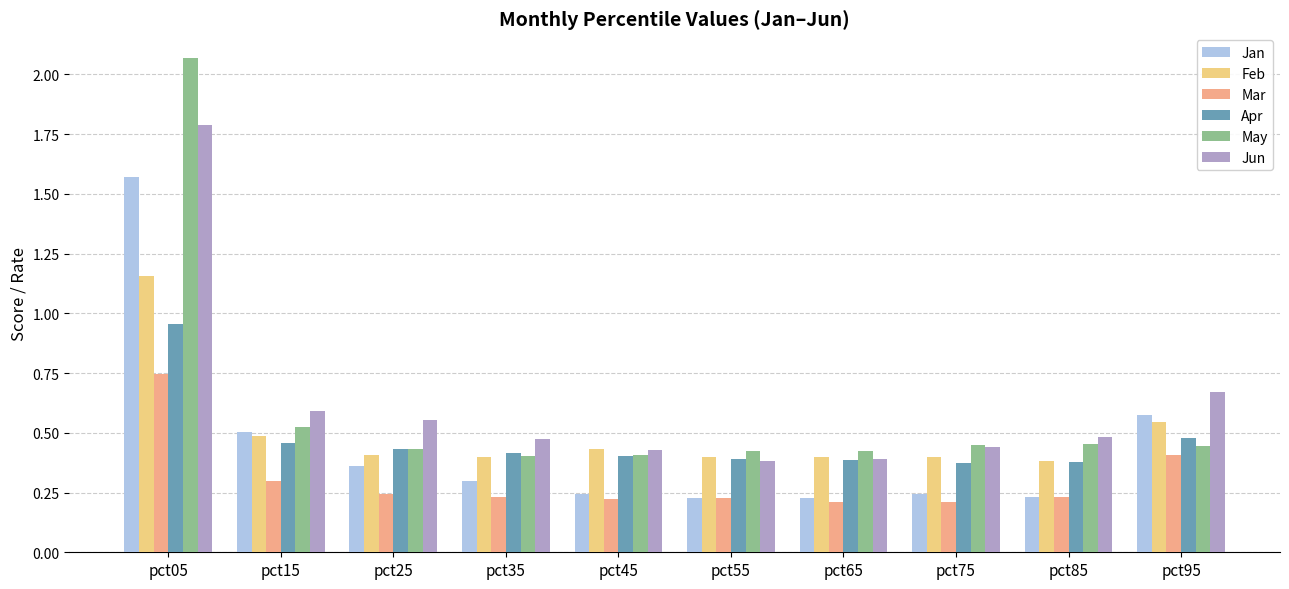

Between pct05 and pct55, which series saw the biggest shift?

May